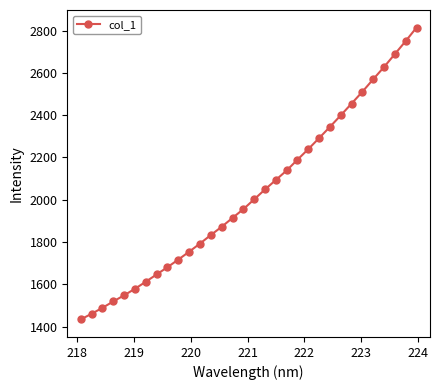

What is the greatest value displayed?

2814.6